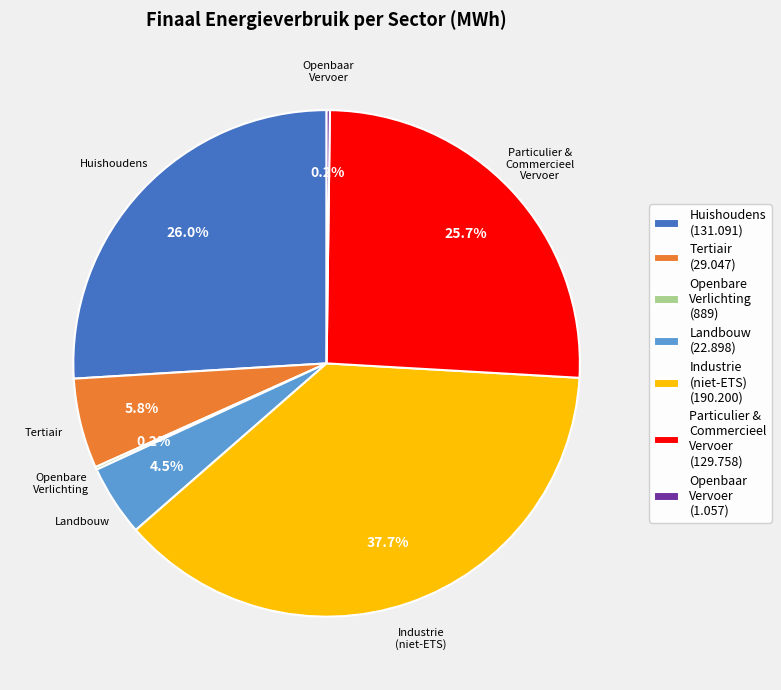

Do Industrie (niet-ETS) (190.200) and Landbouw (22.898) together represent more than half of the pie?

No